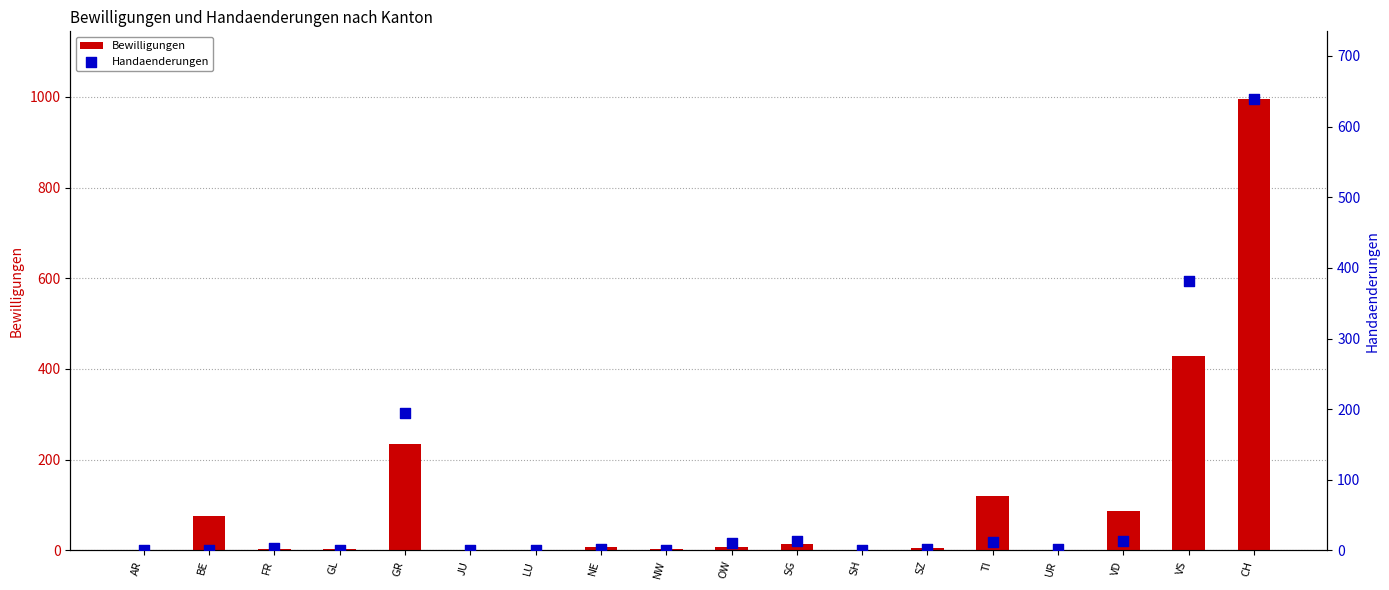

What are all the series names shown in the legend?

Bewilligungen, Handaenderungen